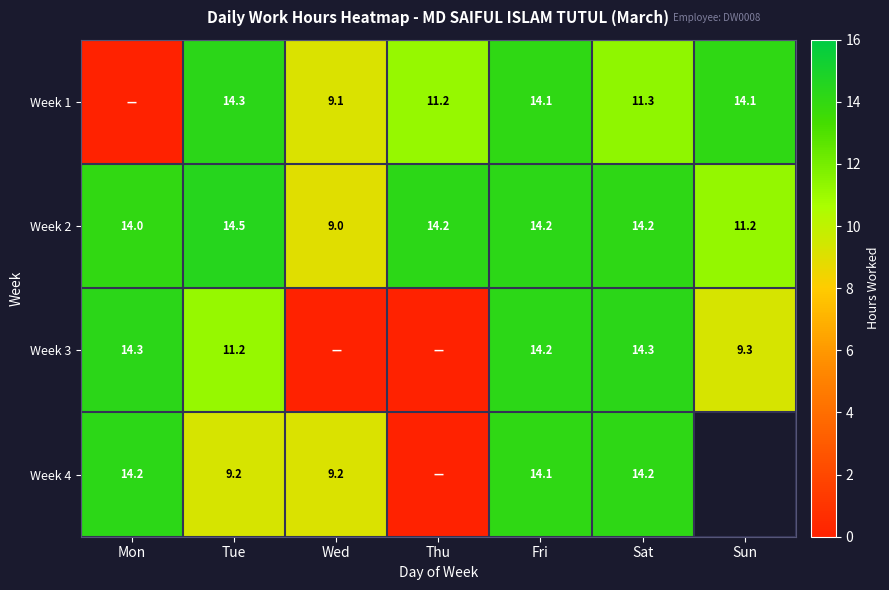

At Tue, list the series in order from largest to smallest.

Week 2, Week 1, Week 3, Week 4